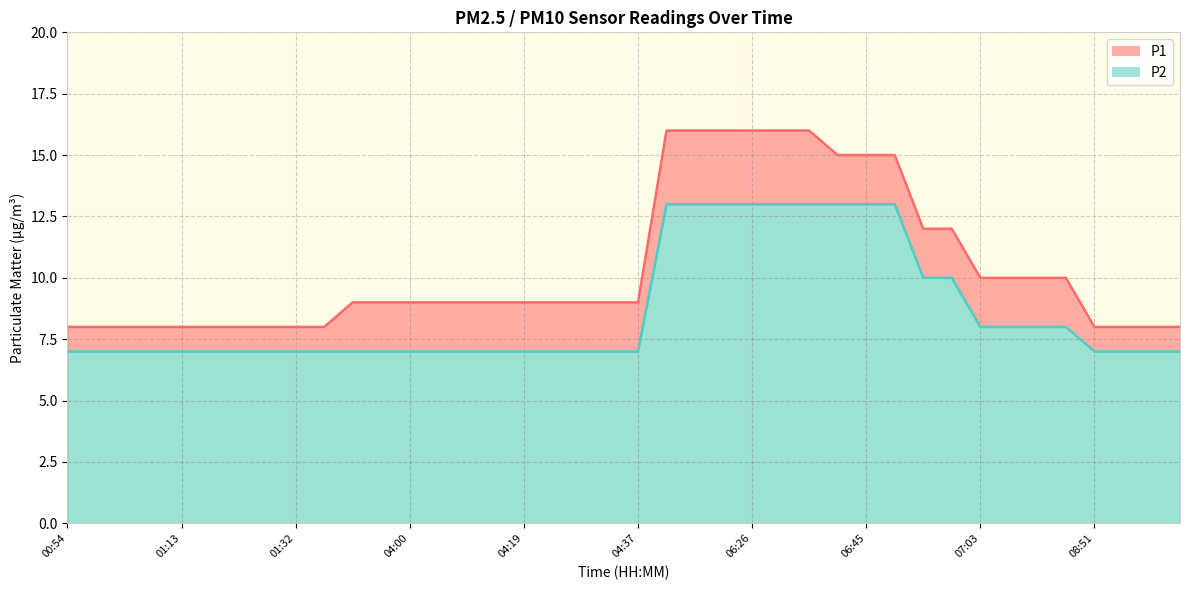

What is the difference between the P2 values at 04:09 and 06:31?

6